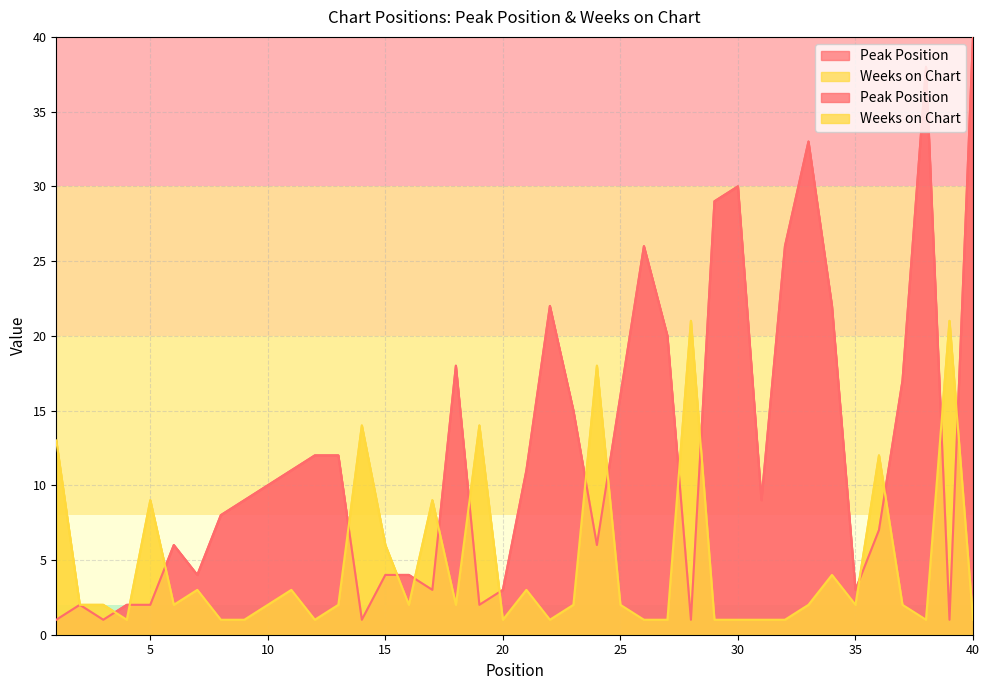

What is the average value of the Weeks on Chart series?

5